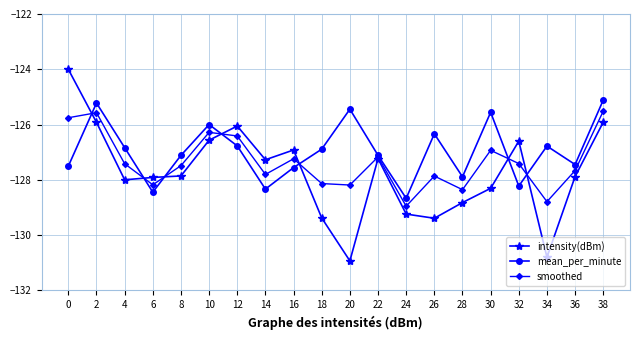

In smoothed, how many points are higher than both neighbors (excluding endpoints)?

6